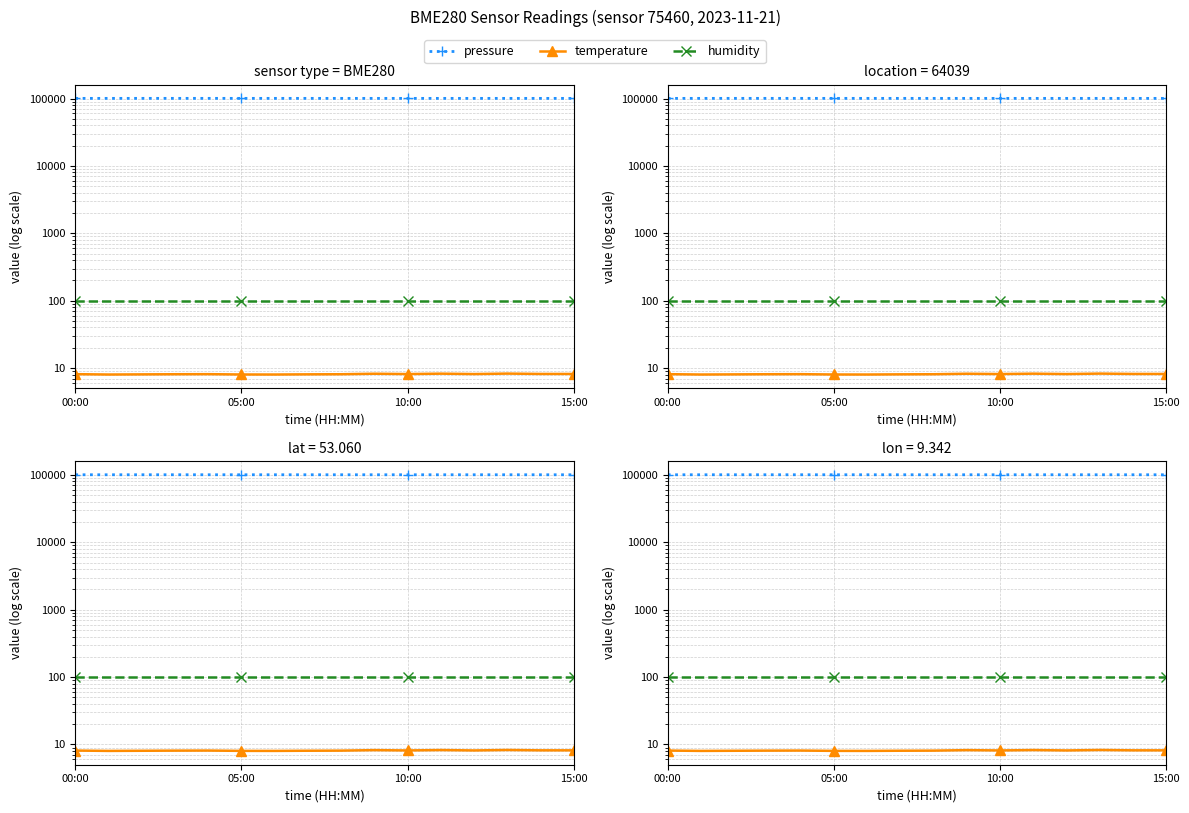

What is the total value across all series at 7?

100681.8